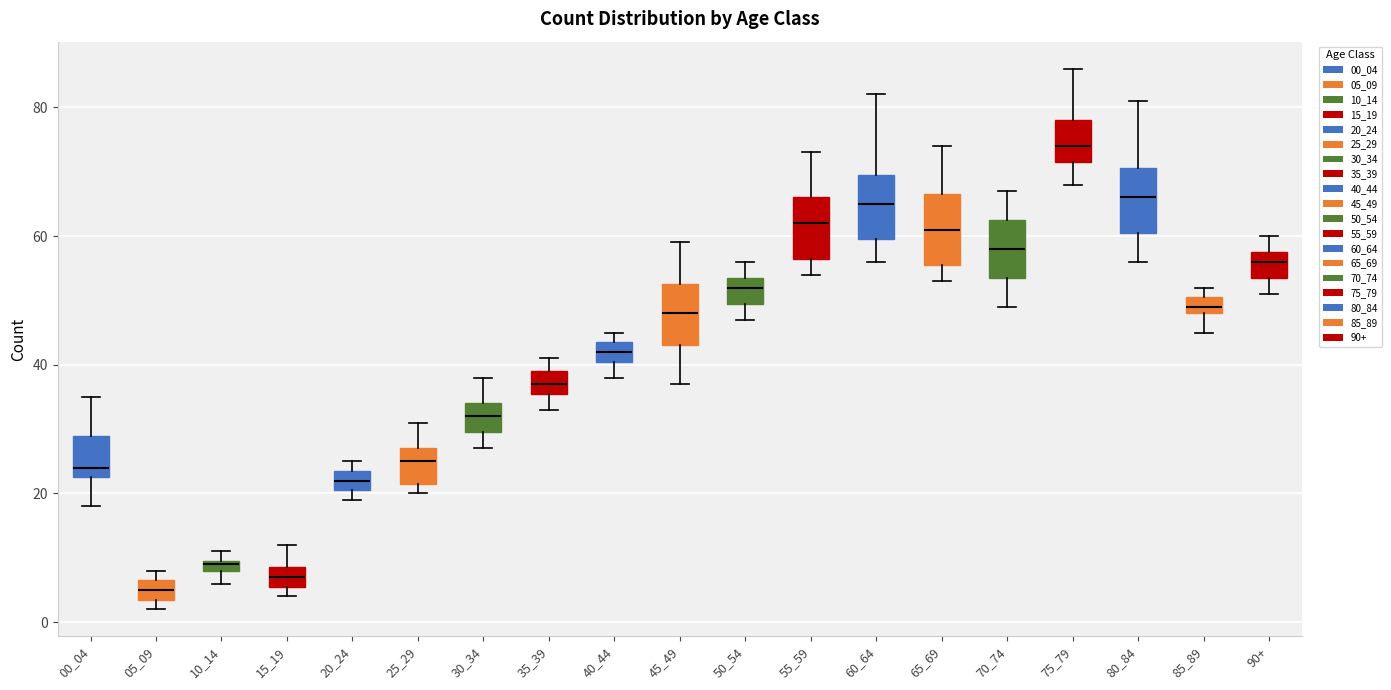

Which box has the highest median line?

75_79